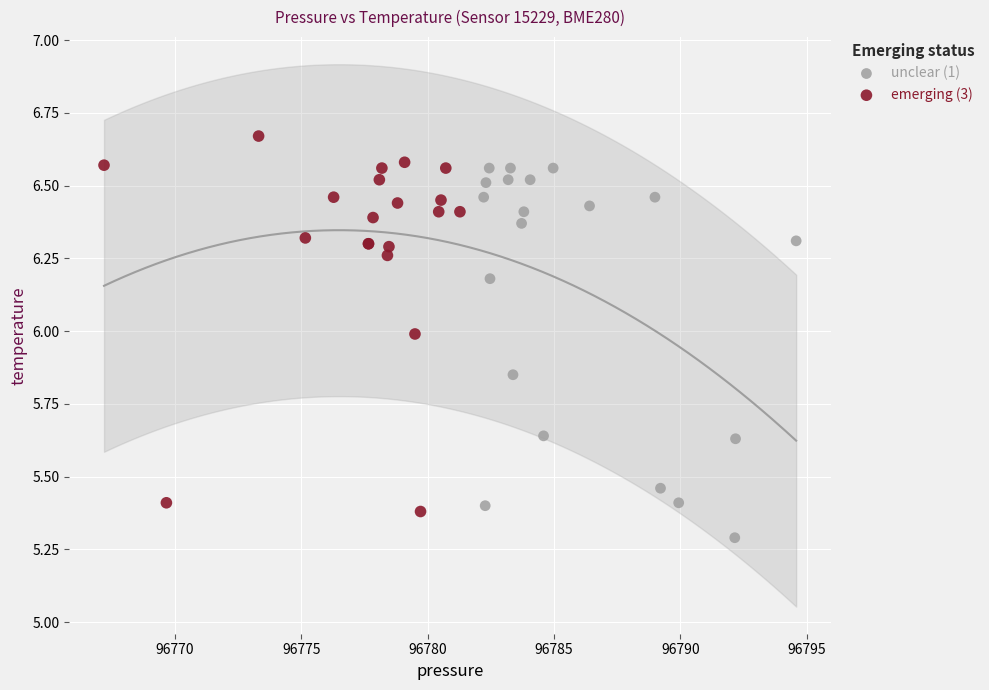

Which series reaches the minimum Y coordinate?

unclear (1)